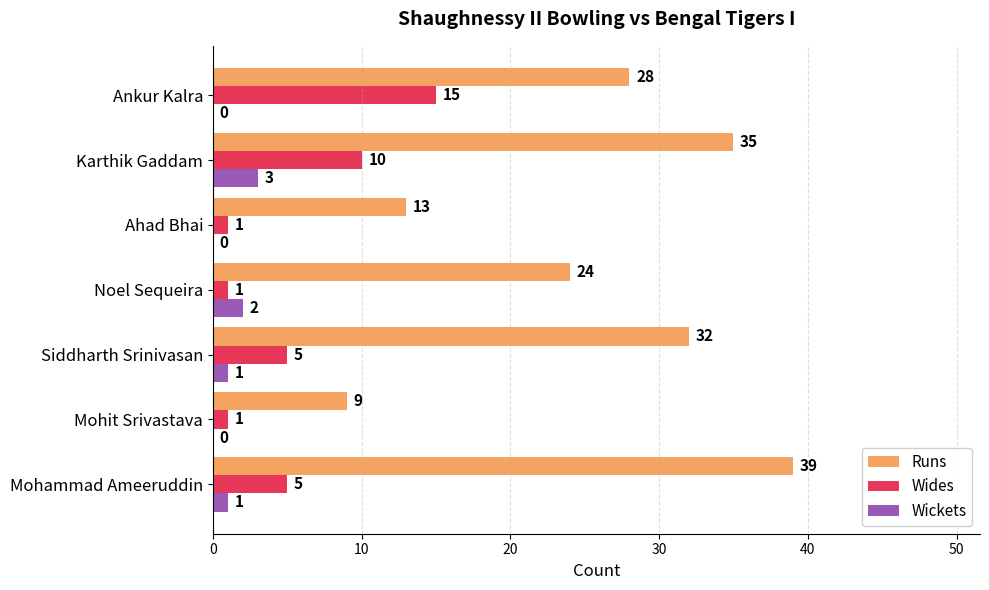

What are all the series names shown in the legend?

Runs, Wides, Wickets